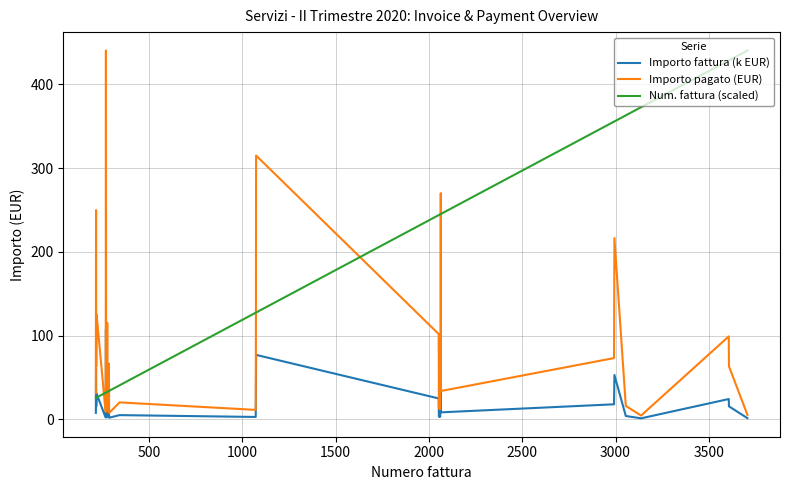

Which series ends up on top after the final intersection of Importo pagato (EUR) and Num. fattura (scaled)?

Num. fattura (scaled)